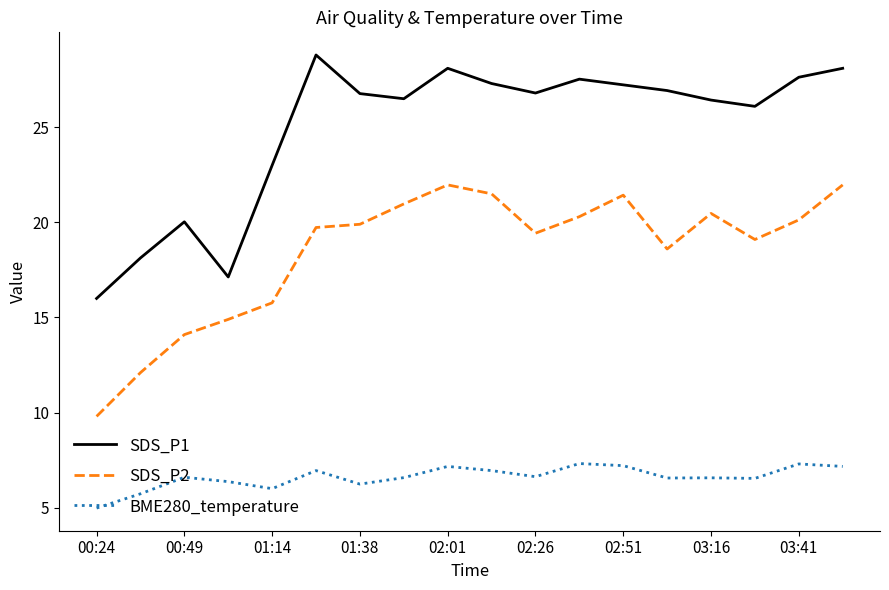

What are all the series names shown in the legend?

SDS_P1, SDS_P2, BME280_temperature